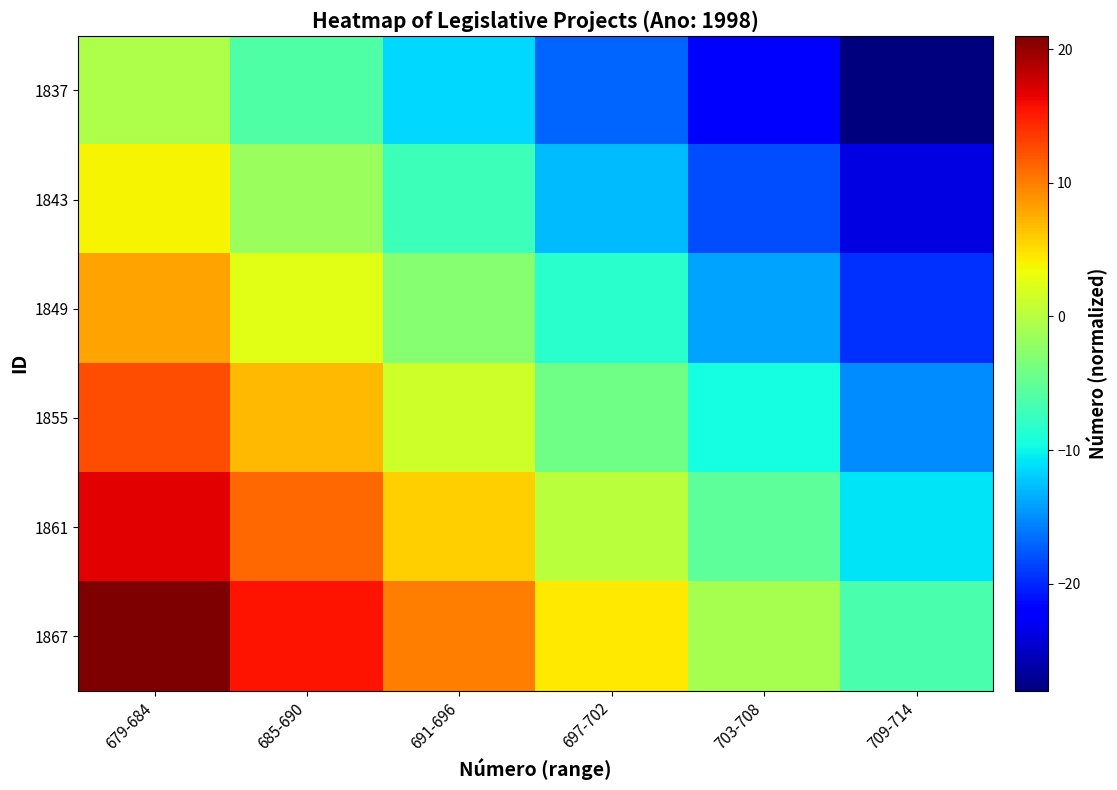

Which label corresponds to the largest value in the chart?

679-684